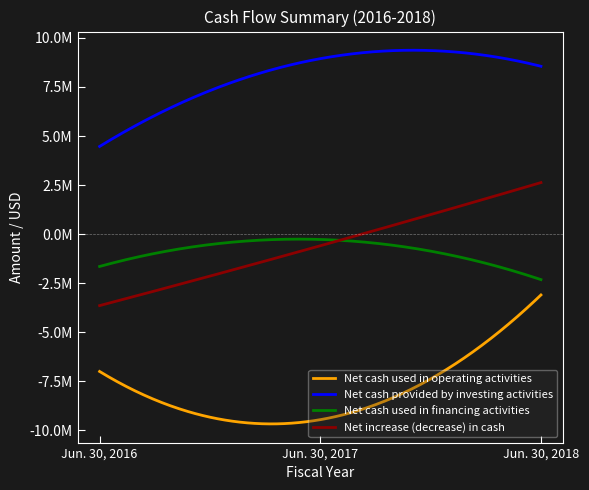

Does the chart display data point markers on the line(s)?

No